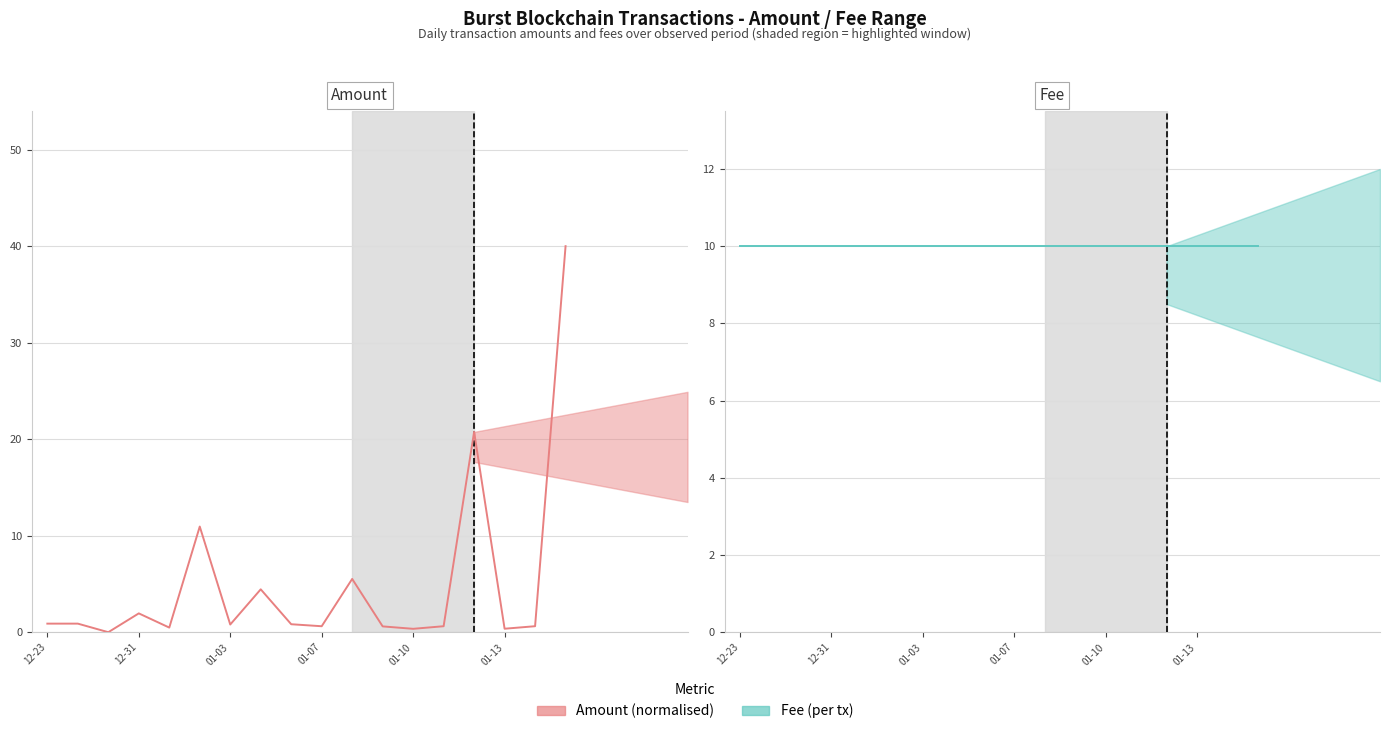

What value does the Amount (normalised) series have at 01-10?

0.5